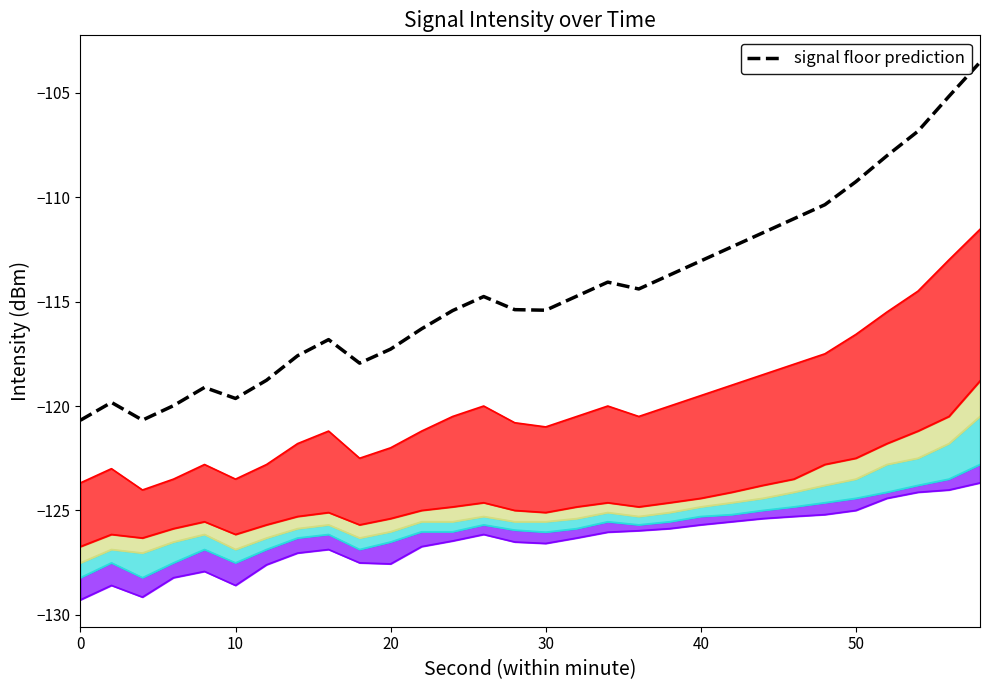

Reading left to right, extract all data points from this chart.

min_intensity: -129.3	-128.6	-129.2	-128.2	-127.9	-128.6	-127.6	-127.0	-126.9	-127.5	-127.6	-126.7	-126.5	-126.2	-126.5	-126.6	-126.3	-126.0	-126.0	-125.9	-125.7	-125.5	-125.4	-125.3	-125.2	-125.0	-124.4	-124.1	-124.0	-123.7
q1_intensity: -128.2	-127.5	-128.2	-127.5	-126.9	-127.5	-126.9	-126.3	-126.2	-126.9	-126.5	-126.0	-126.0	-125.7	-125.9	-126.0	-125.9	-125.5	-125.7	-125.5	-125.3	-125.2	-125.0	-124.8	-124.6	-124.4	-124.1	-123.8	-123.5	-122.8
median_intensity: -127.5	-126.9	-127.0	-126.5	-126.2	-126.9	-126.3	-125.9	-125.7	-126.3	-126.0	-125.5	-125.5	-125.3	-125.5	-125.5	-125.4	-125.1	-125.3	-125.1	-124.8	-124.6	-124.4	-124.1	-123.8	-123.5	-122.8	-122.5	-121.8	-120.5
q3_intensity: -126.7	-126.2	-126.3	-125.9	-125.5	-126.2	-125.7	-125.3	-125.1	-125.7	-125.4	-125.0	-124.8	-124.6	-125.0	-125.1	-124.8	-124.6	-124.8	-124.6	-124.4	-124.1	-123.8	-123.5	-122.8	-122.5	-121.8	-121.2	-120.5	-118.8
max_intensity: -123.7	-123.0	-124.0	-123.5	-122.8	-123.5	-122.8	-121.8	-121.2	-122.5	-122.0	-121.2	-120.5	-120.0	-120.8	-121.0	-120.5	-120.0	-120.5	-120.0	-119.5	-119.0	-118.5	-118.0	-117.5	-116.6	-115.5	-114.5	-113.0	-111.5
signal floor prediction: -120.7	-119.8	-120.7	-120.0	-119.1	-119.6	-118.8	-117.6	-116.8	-117.9	-117.3	-116.3	-115.4	-114.8	-115.4	-115.4	-114.7	-114.1	-114.4	-113.7	-113.1	-112.4	-111.7	-111.0	-110.4	-109.3	-108.0	-106.8	-105.2	-103.5